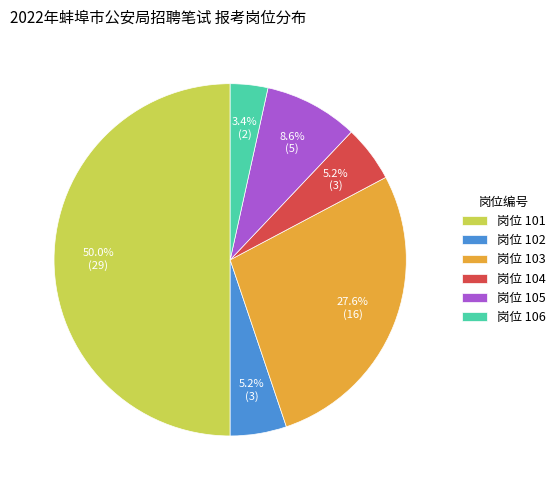

Which has a higher value, 岗位 101 or 岗位 103?

岗位 101